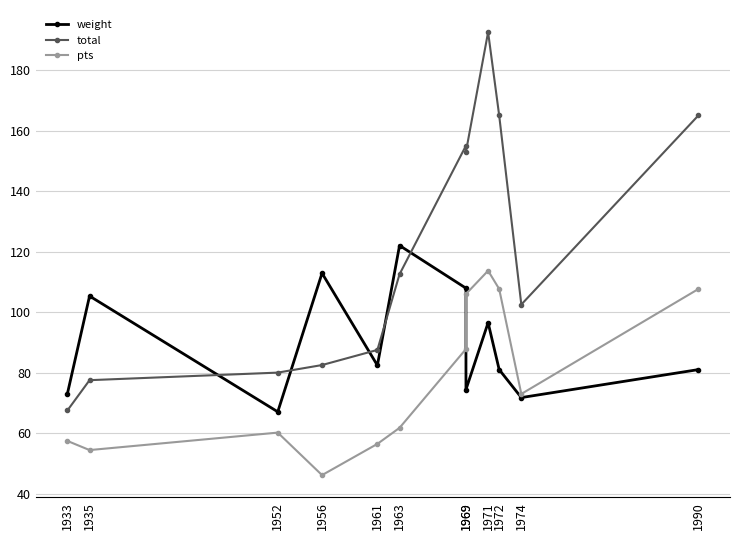

What is the difference between the pts values at 1990 and 1971?

6.0